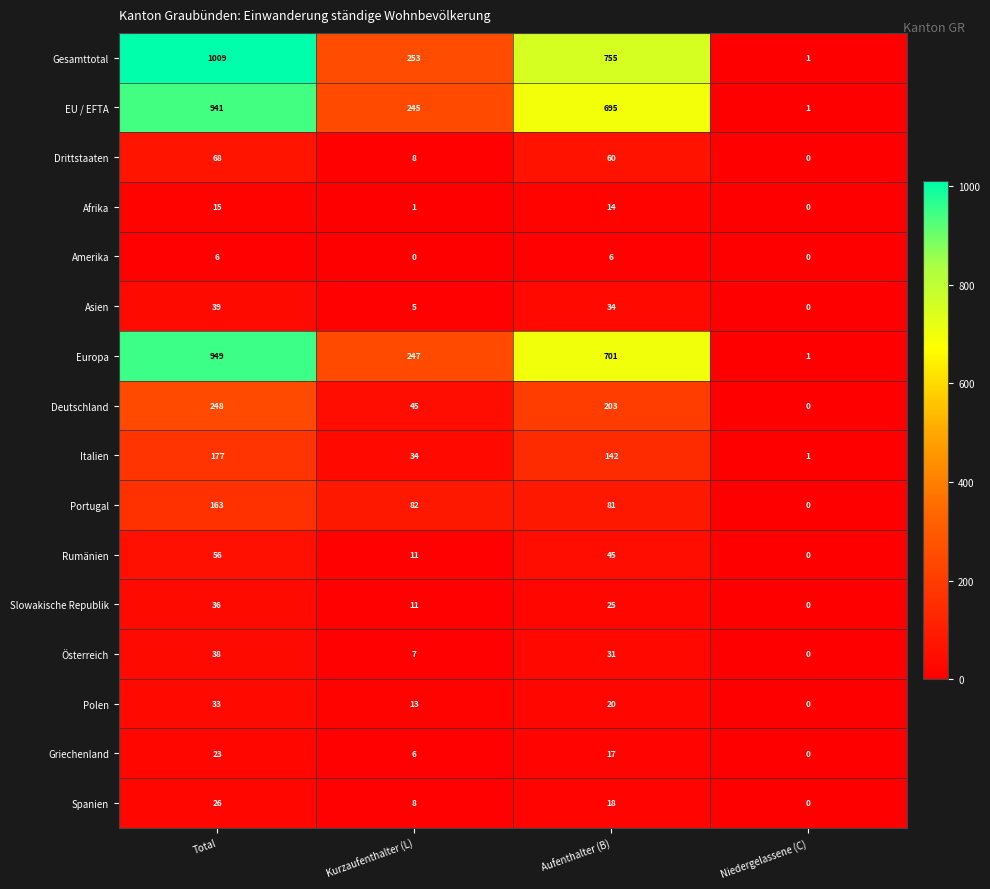

What is the greatest value displayed?

1009